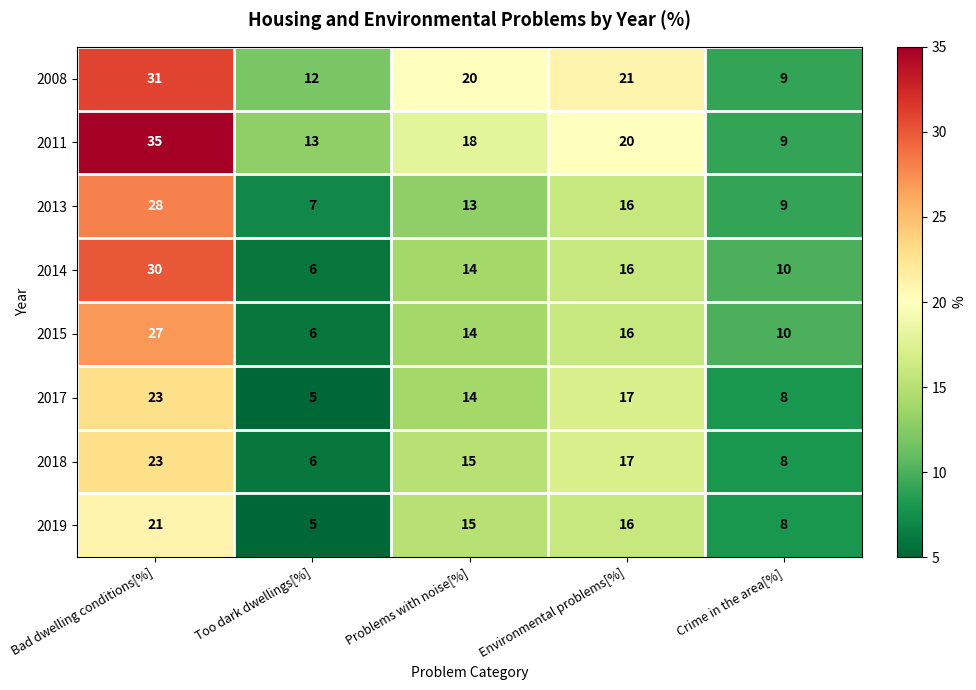

Which series has the largest range (max minus min)?

2011